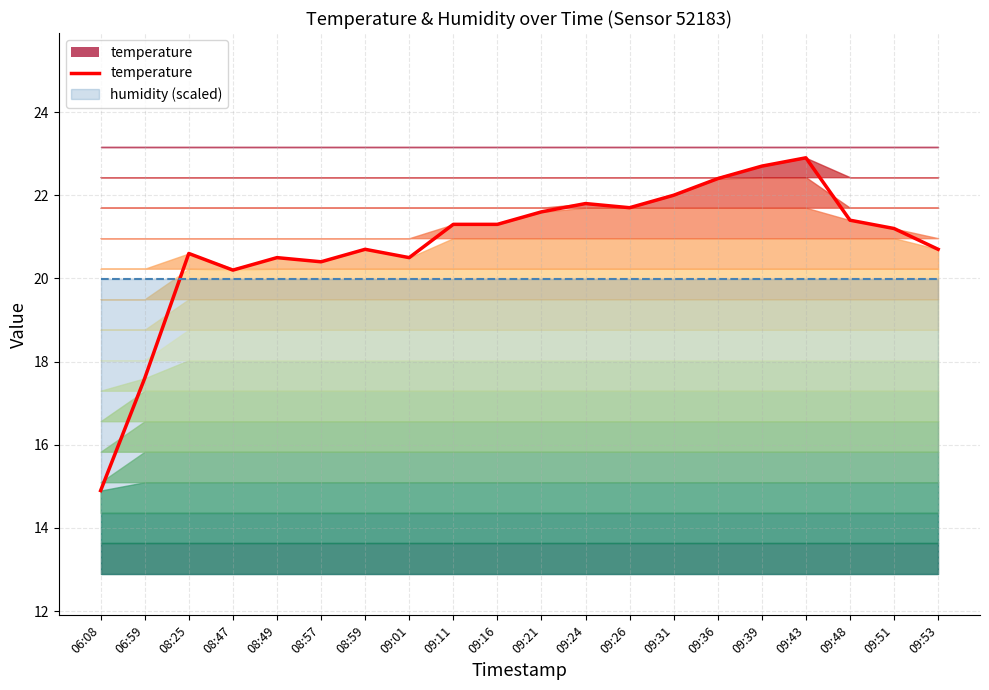

What is the approximate value at 09:53?

20.7